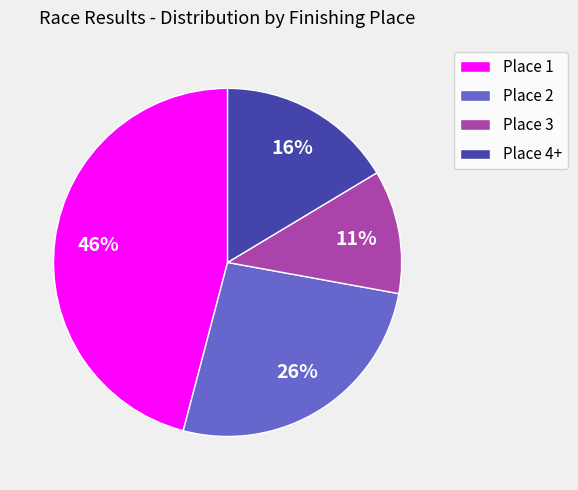

How many slices are in this pie chart?

4